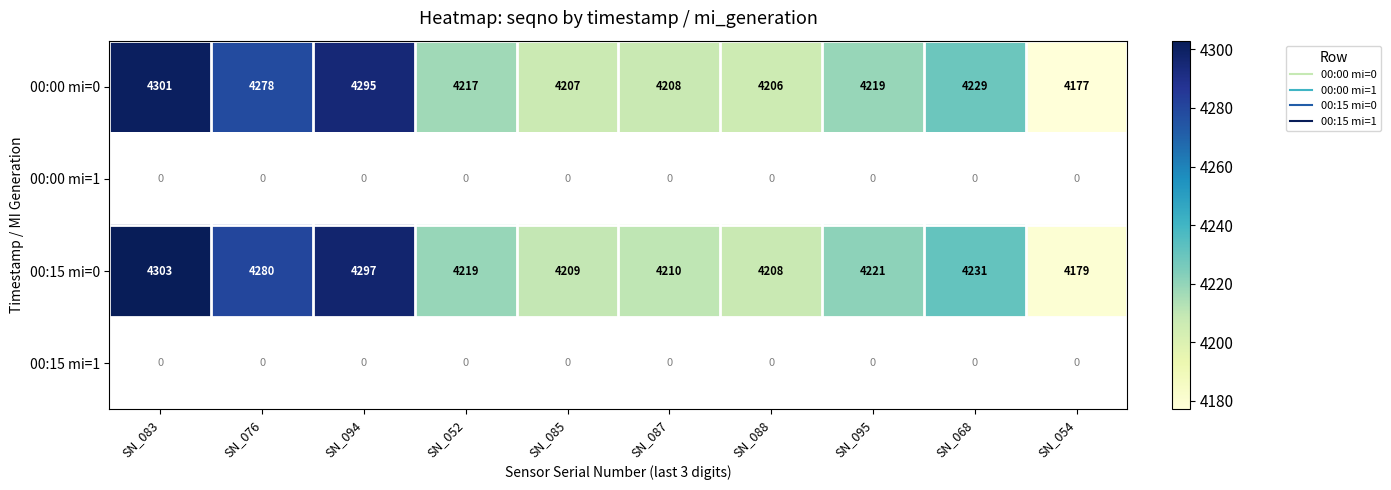

At which label does 00:15 mi=1 reach its peak?

SN_083